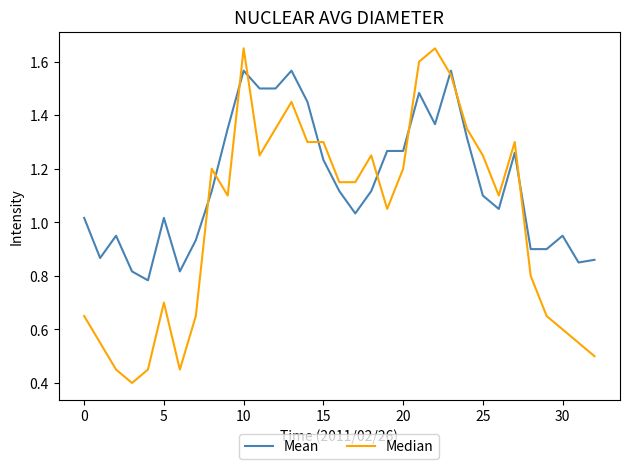

Which series has the largest total across all categories?

Mean